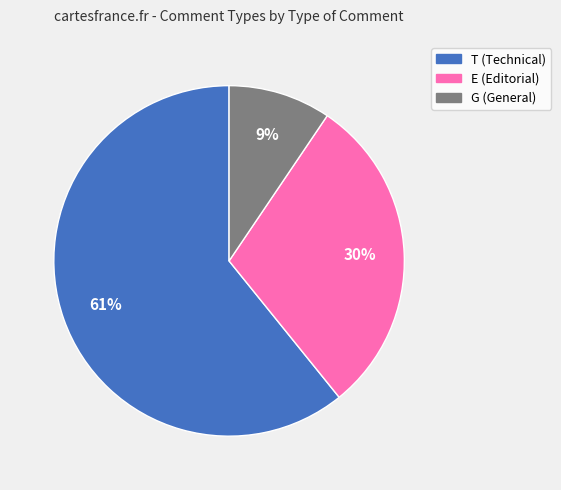

The E slice represents 44% of the pie. True or false?

False